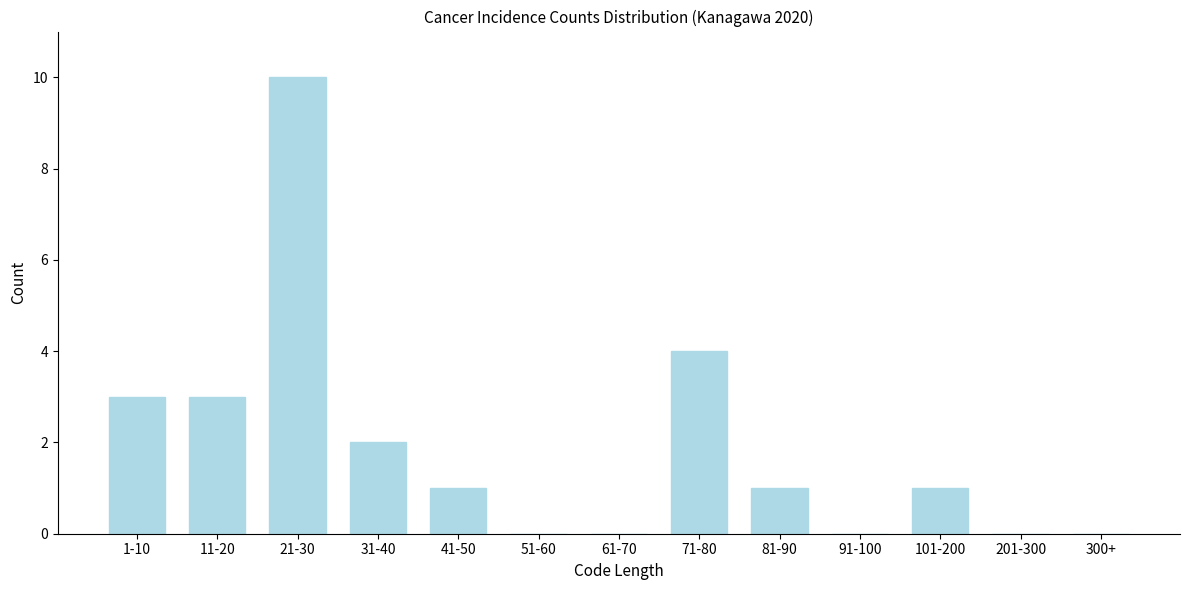

Reading left to right, transcribe all the data shown in this chart.

1-10=3	11-20=3	21-30=10	31-40=2	41-50=1	51-60=0	61-70=0	71-80=4	81-90=1	91-100=0	101-200=1	201-300=0	300+=0